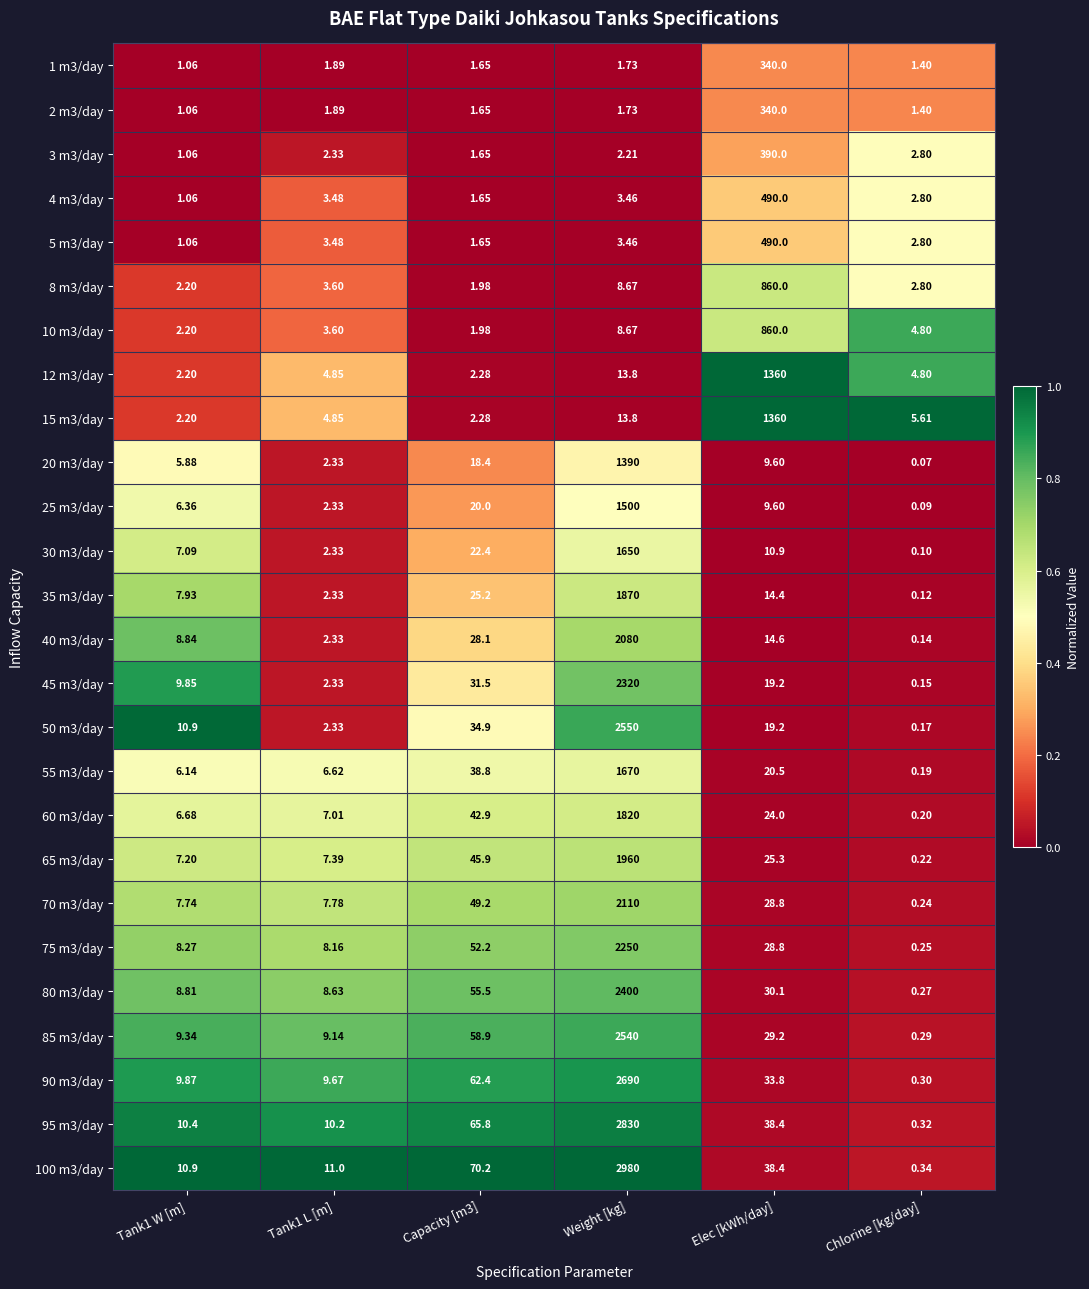

At which label is 12 m3/day closest to 681?

Weight [kg]